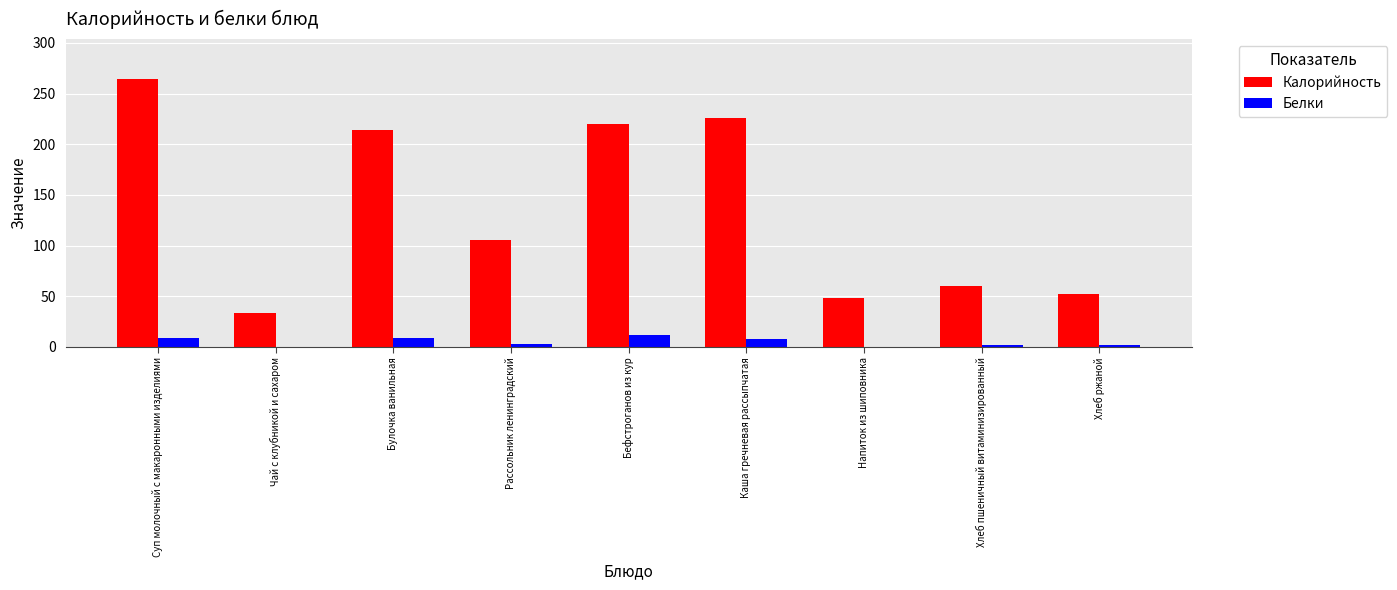

Which series has the largest total across all categories?

Калорийность